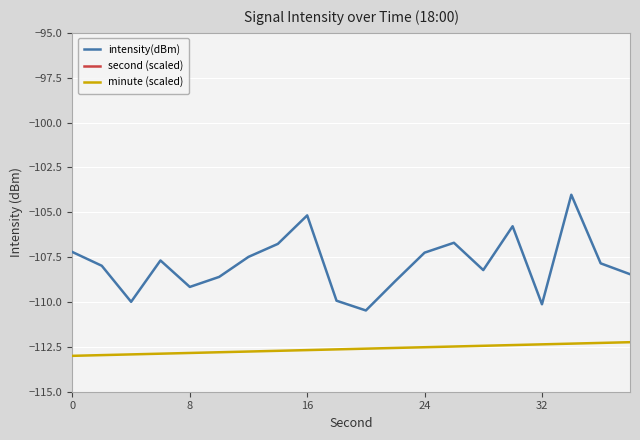

What is the lowest value of the minute (scaled) series?

-113.0